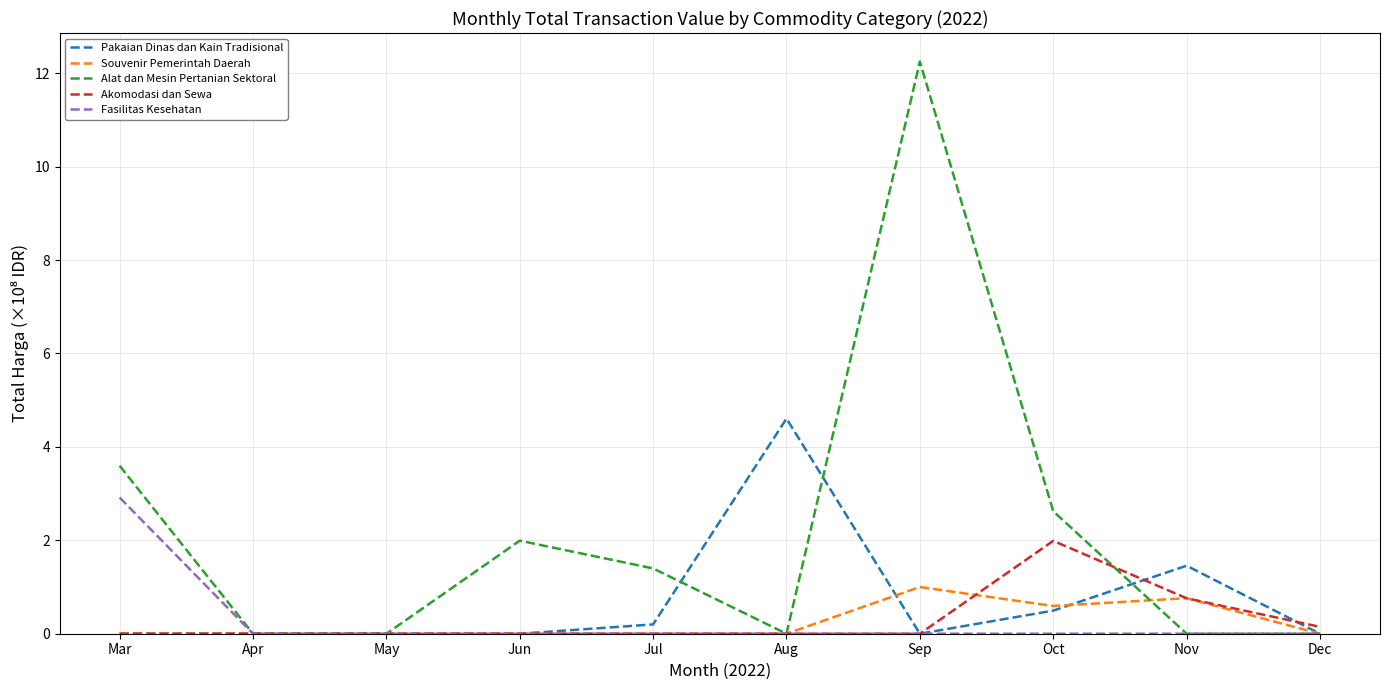

Rank the series by their maximum value, from lowest to highest.

Souvenir Pemerintah Daerah, Akomodasi dan Sewa, Fasilitas Kesehatan, Pakaian Dinas dan Kain Tradisional, Alat dan Mesin Pertanian Sektoral